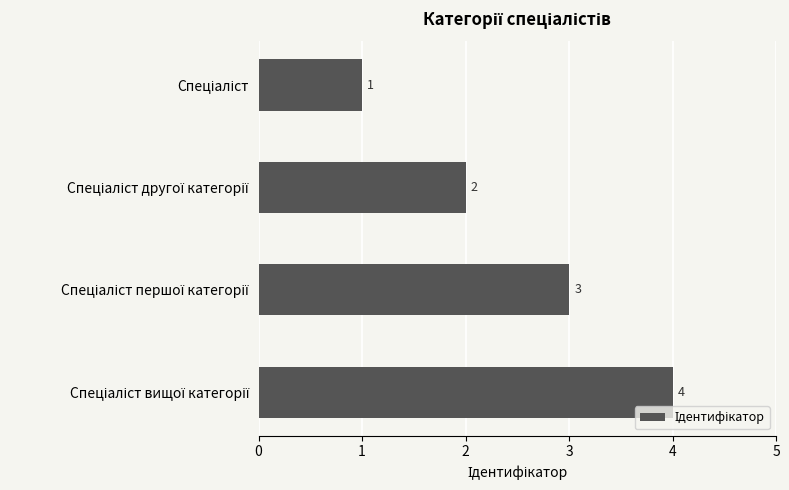

What is the greatest value displayed?

4